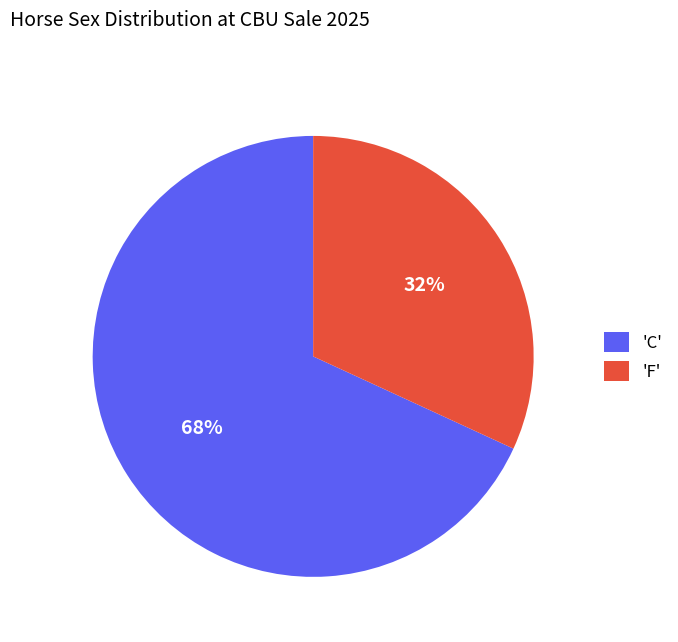

Rank the categories by value from highest to lowest.

'C', 'F'